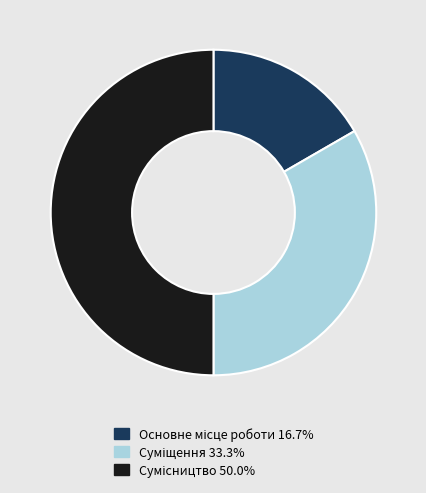

To the nearest percent, what is the difference between the Сумісництво and Основне місце роботи slice percentages?

33%